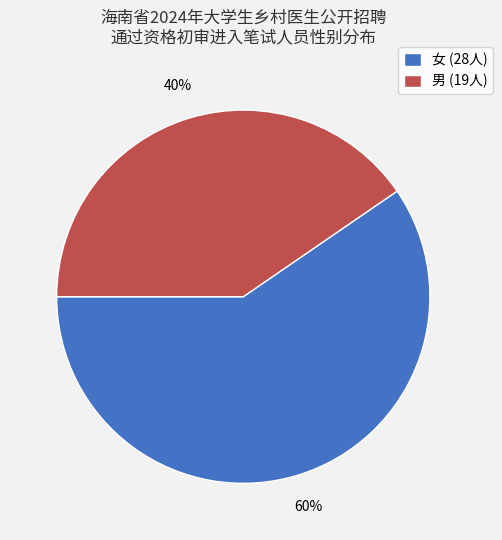

Do 女 and 男 together represent more than half of the pie?

Yes